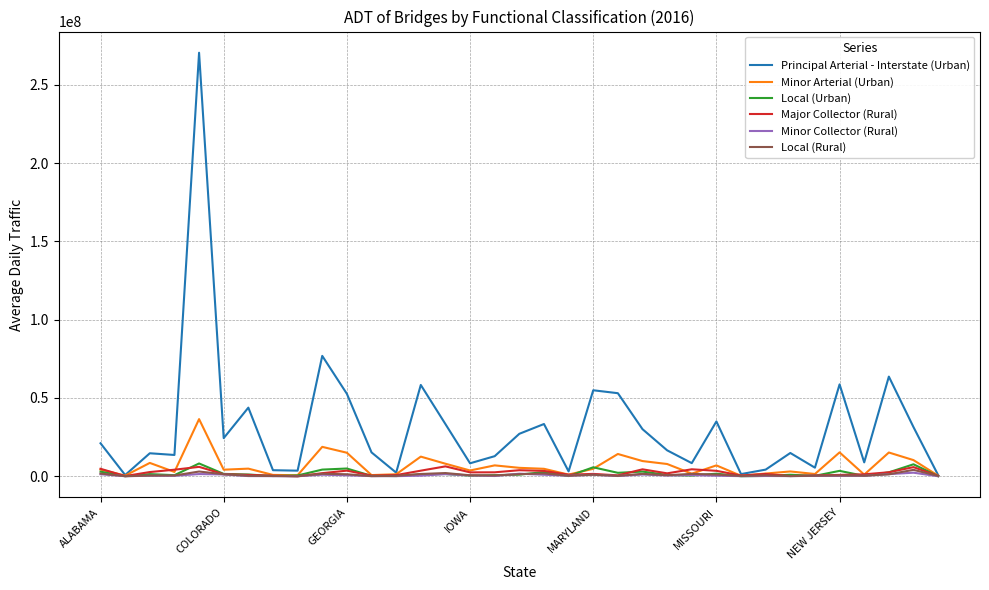

What is the maximum value for Minor Arterial (Urban)?

36506422